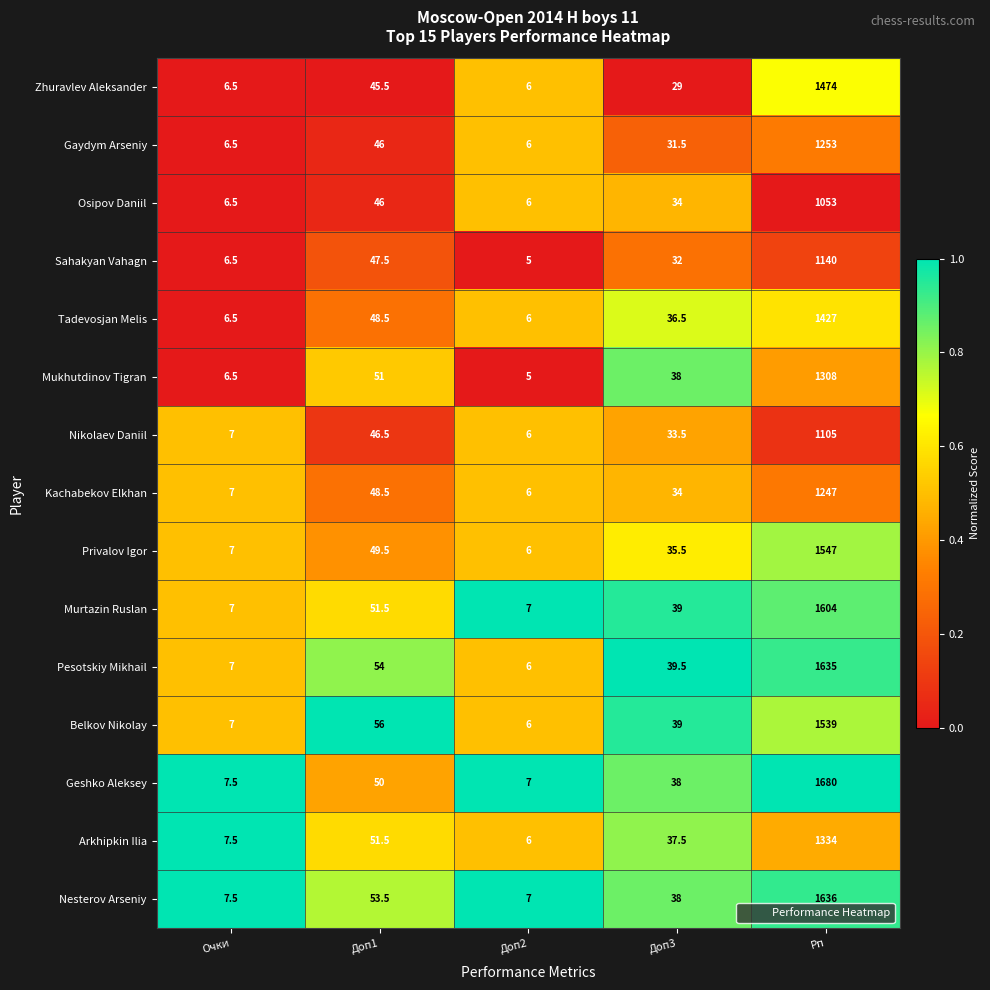

Which series has the largest total across all categories?

Geshko Aleksey